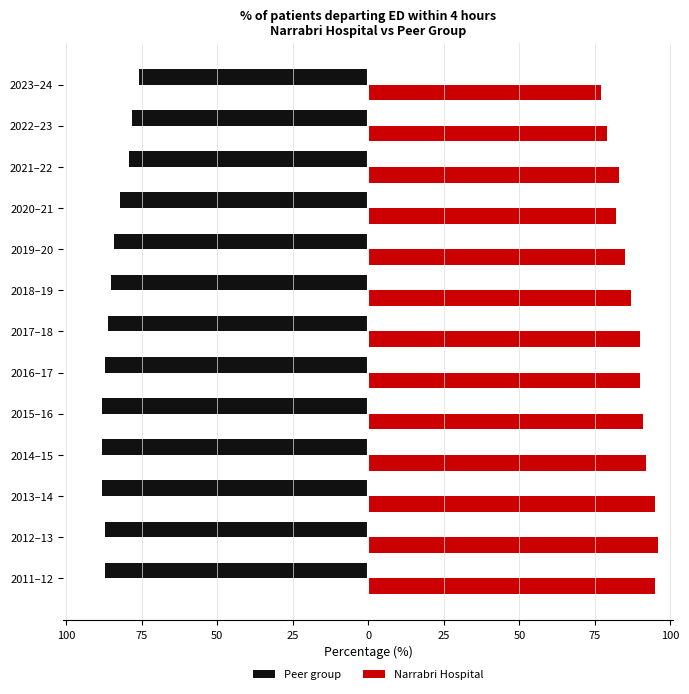

List the series in order of their peak value, lowest first.

Peer group, Narrabri Hospital